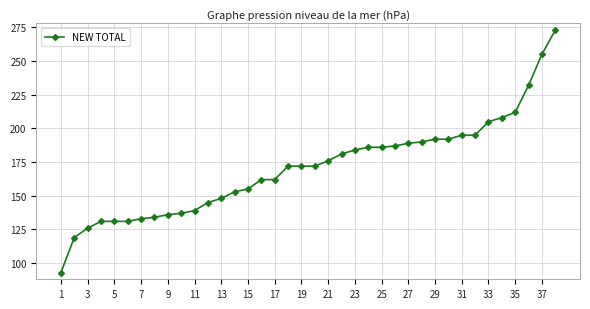

What is the greatest value displayed?

273